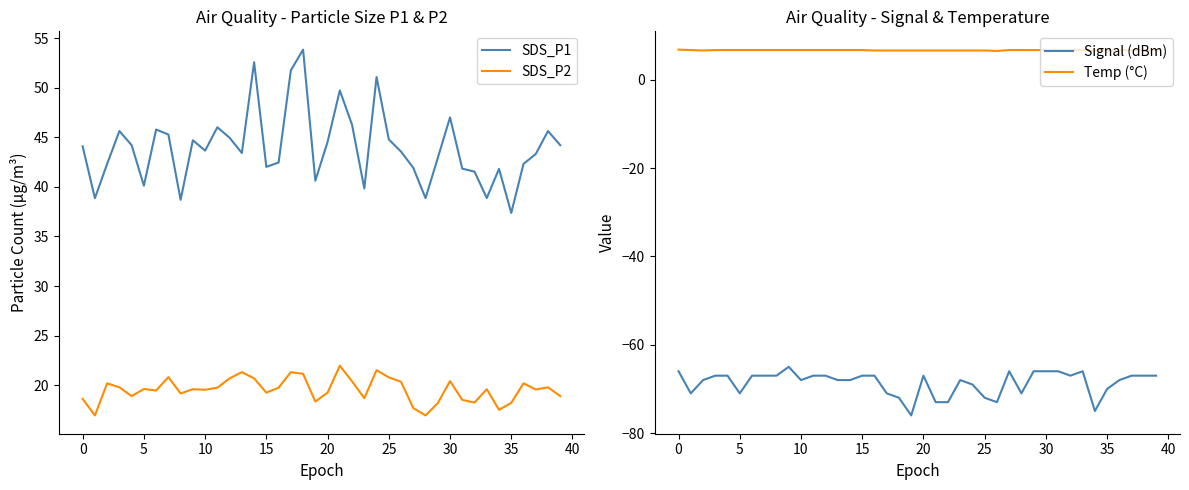

At which category is the sum across all series the highest?

14